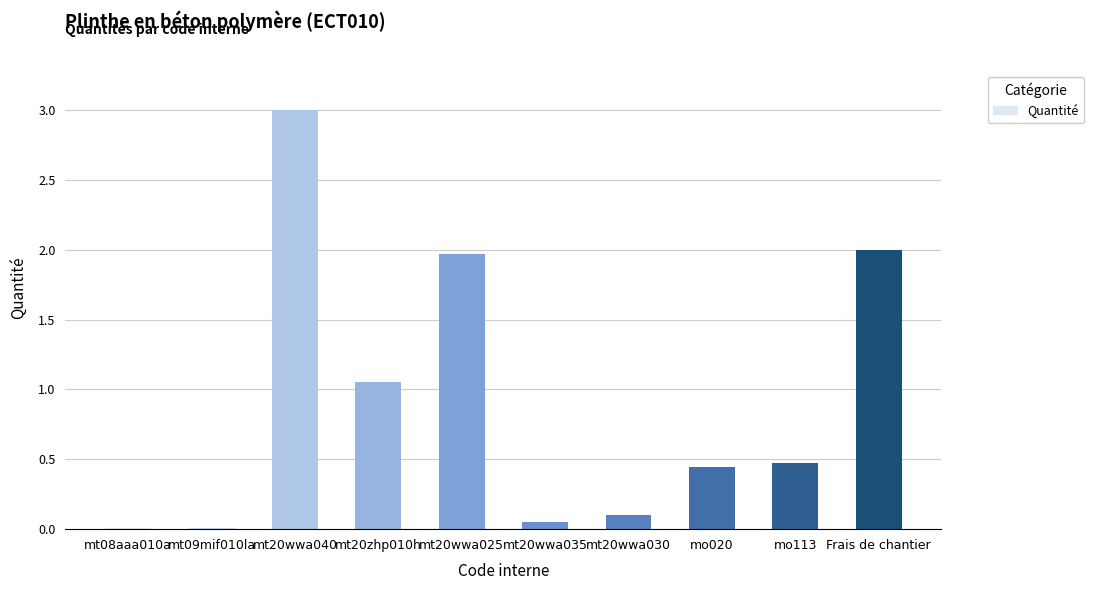

What is the sum of the values at mt20wwa025 and mt20wwa030?

2.1